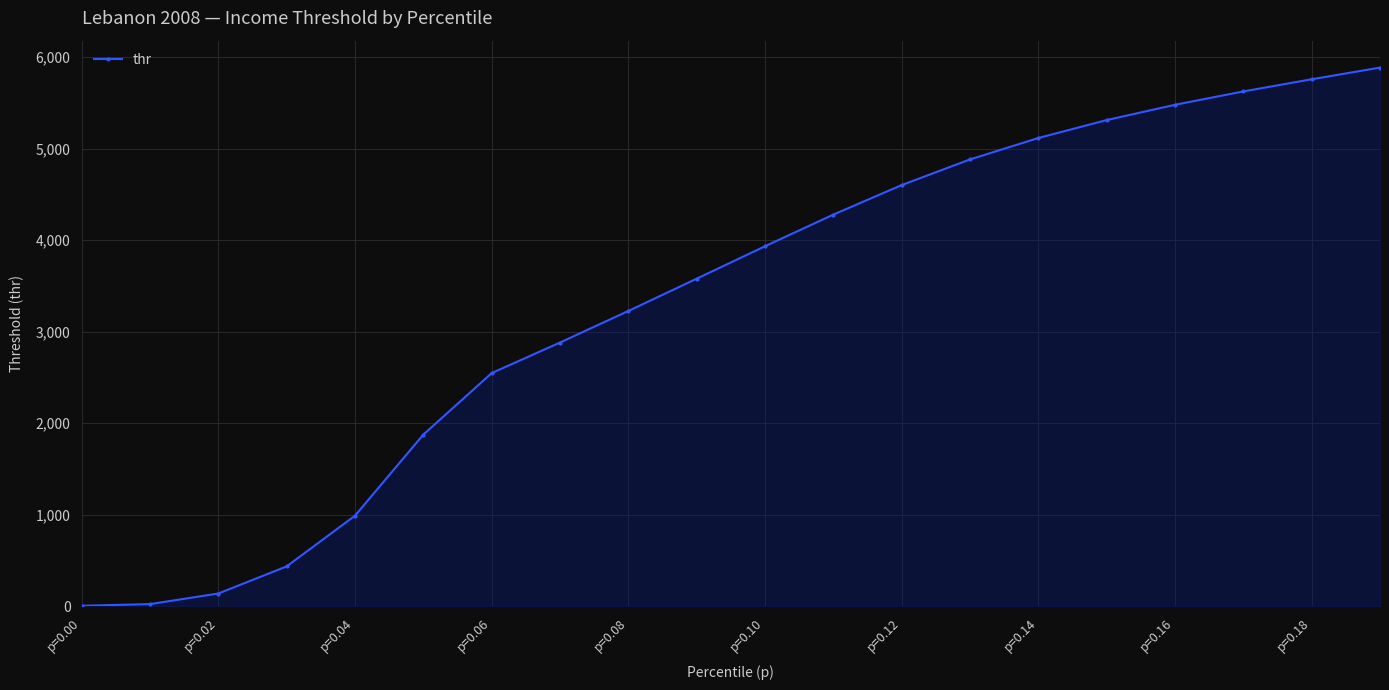

What is the average value?

3329.2